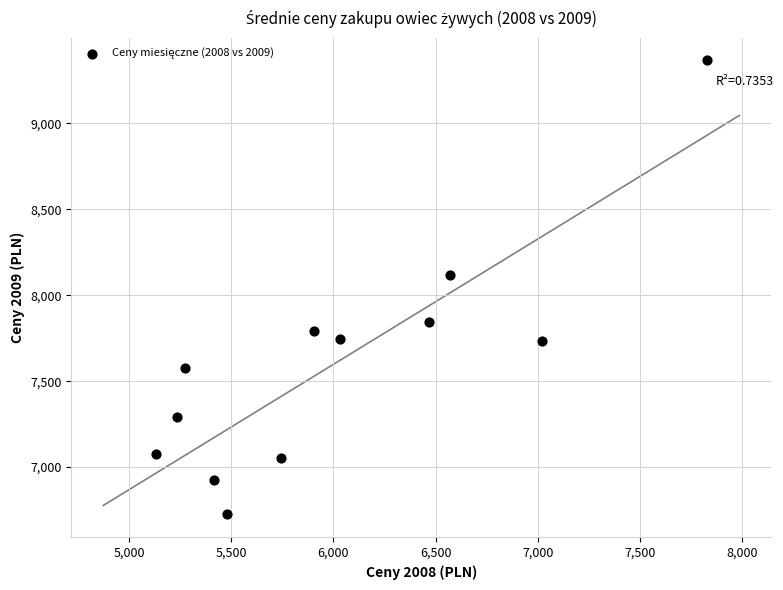

What is the range of X values (max minus min)?

2700.3